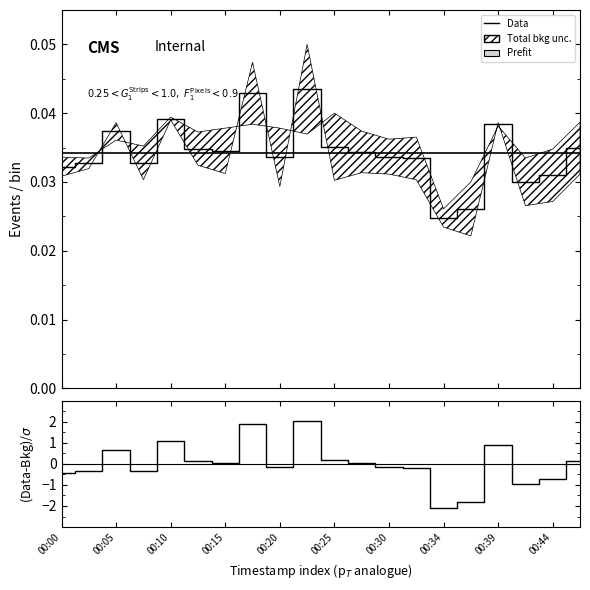

True or false: Data has more than 2 interior local peaks.

True